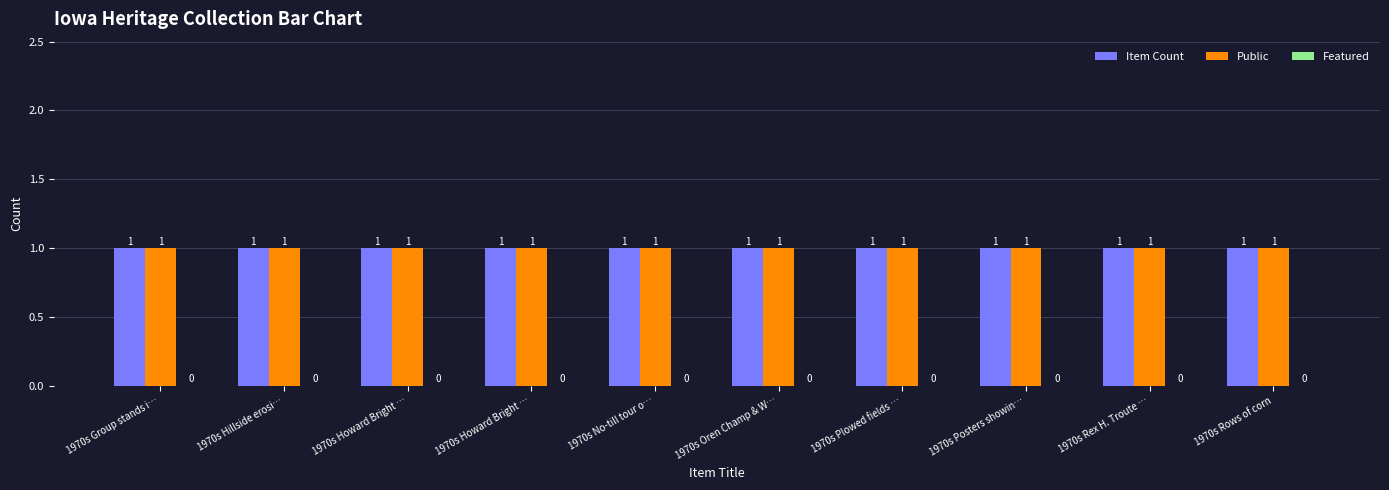

At 1970s Hillside erosi…, list the series in order from largest to smallest.

Item Count, Public, Featured